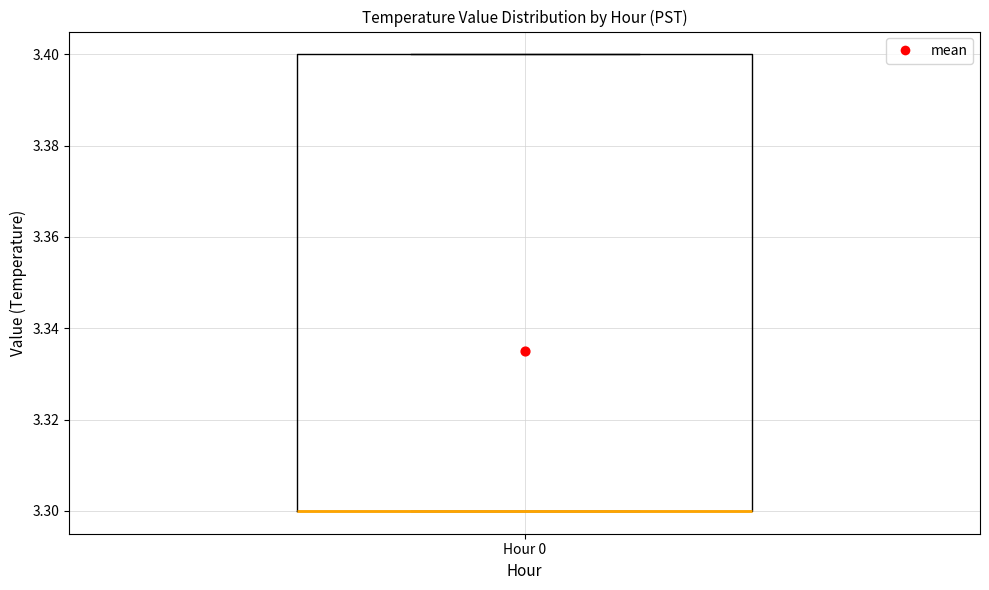

Transcribe this box plot: give where the median line is, the range the box spans, and where the two whiskers end, as read against the y-axis. The values are not printed on the chart, so give them approximately, as read against the axis.

median 3.3 (drawn on the box's lower edge), box 3.3 to 3.4, whiskers 3.3 to 3.4